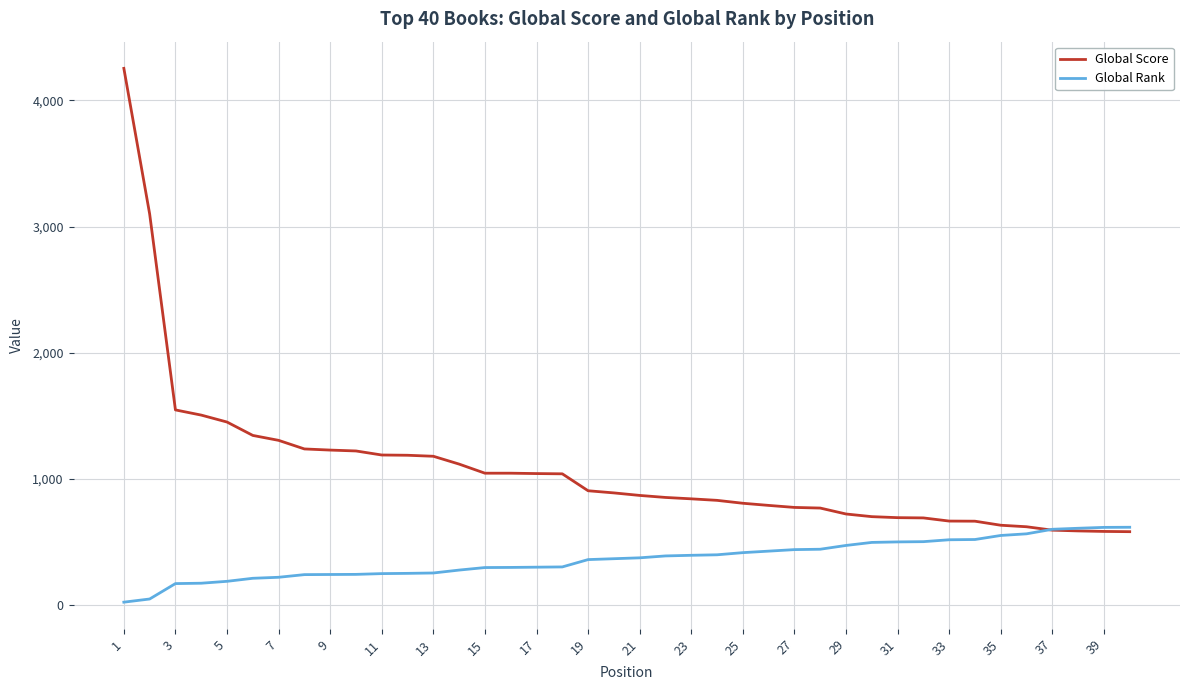

What is the highest value of the Global Rank series?

619